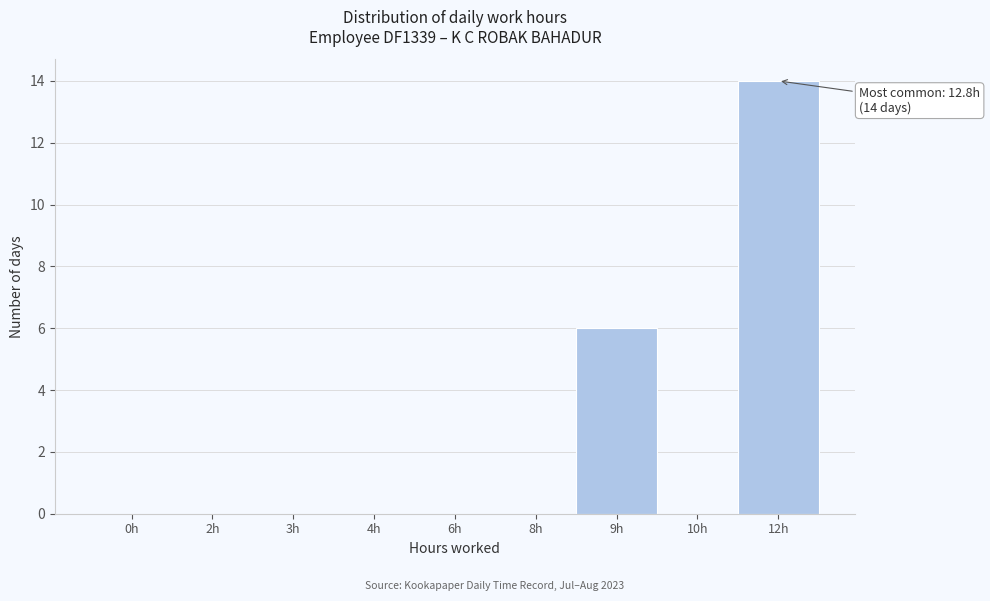

Reading left to right, extract all data points from this chart.

0h=0	2h=0	3h=0	4h=0	6h=0	8h=0	9h=6	10h=0	12h=14